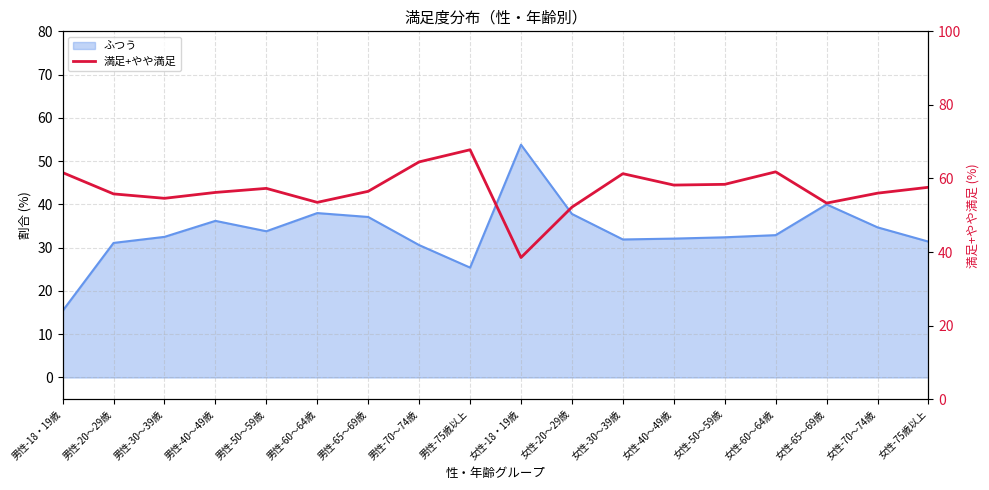

Reading left to right, what are all the values shown in this chart?

61.6	55.8	54.6	56.2	57.3	53.5	56.5	64.5	67.8	38.5	52.2	61.3	58.2	58.4	61.8	53.3	56.0	57.6